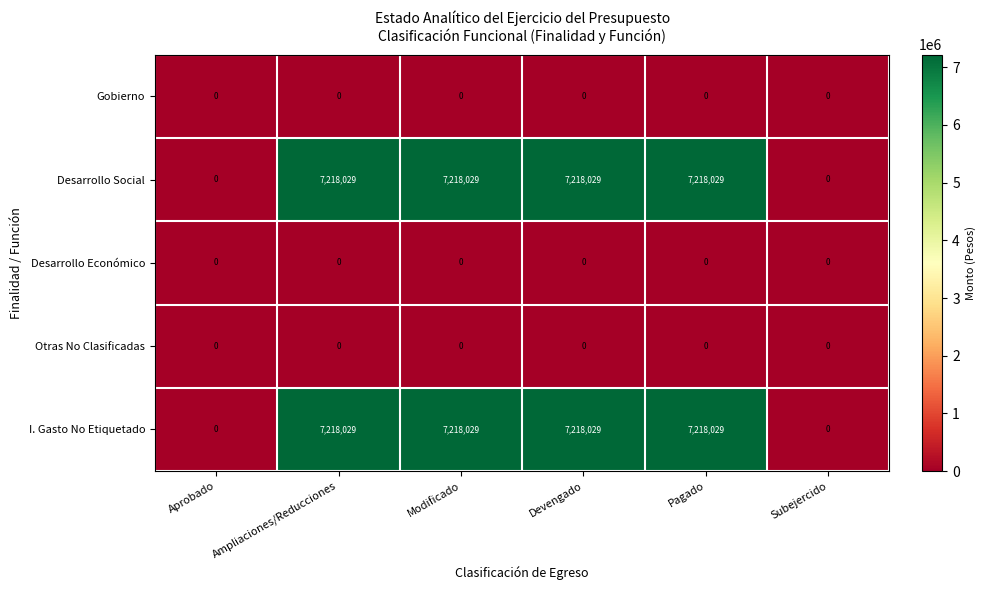

At how many categories does at least one series exceed 4999583?

4